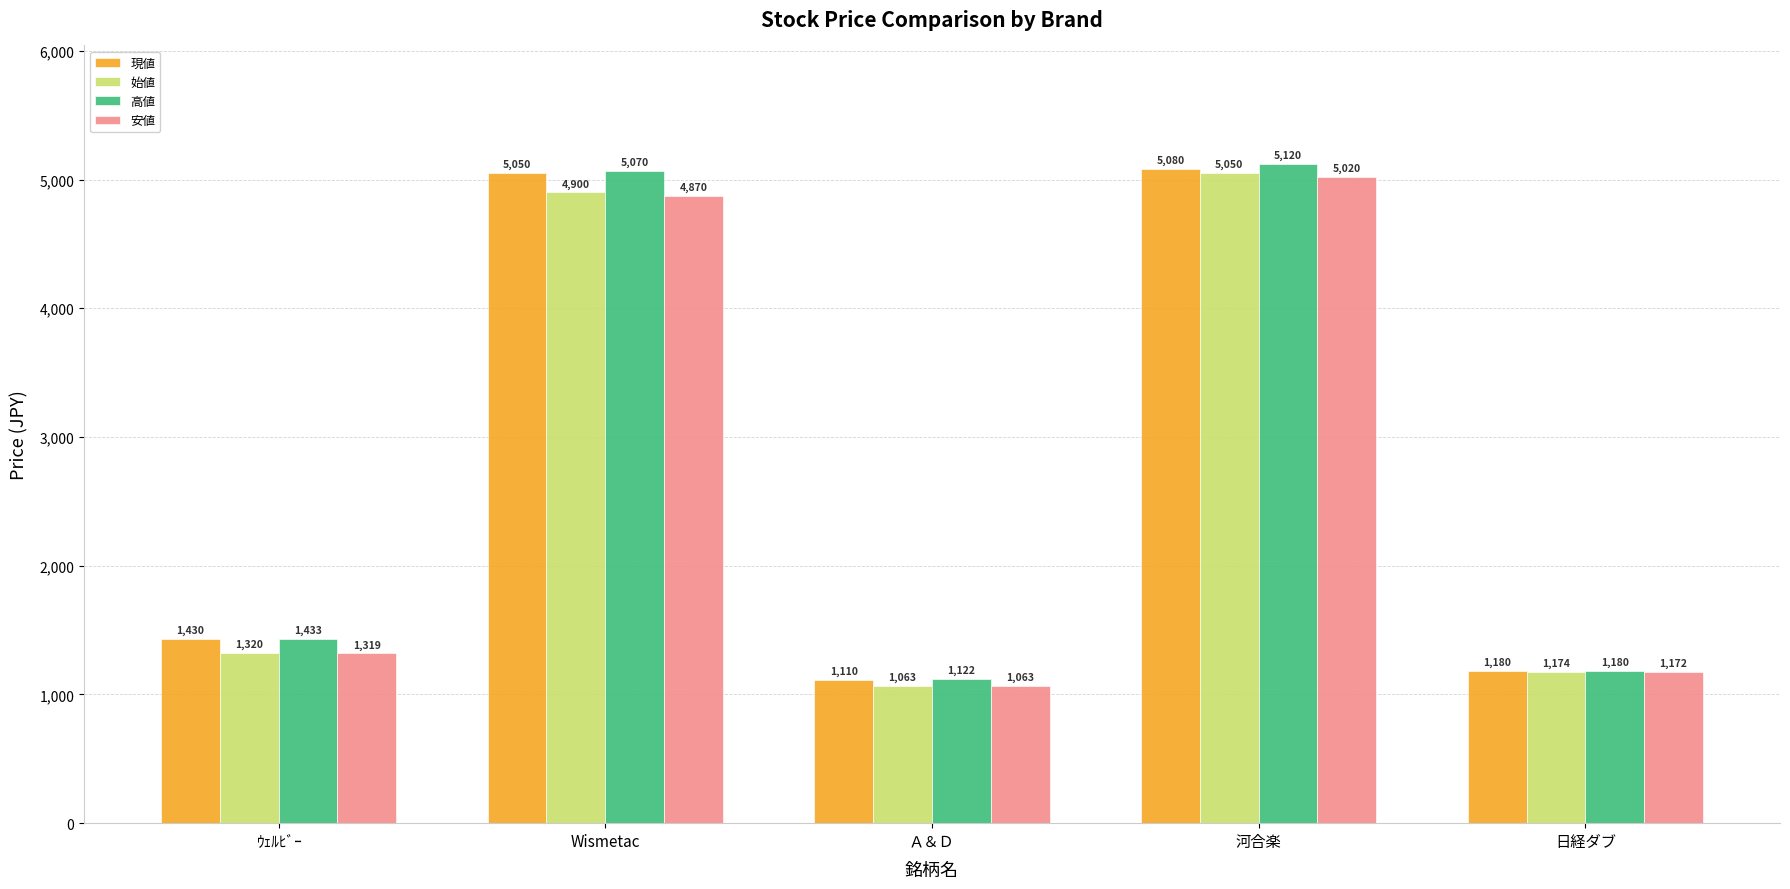

What are all the series names shown in the legend?

現値, 始値, 高値, 安値